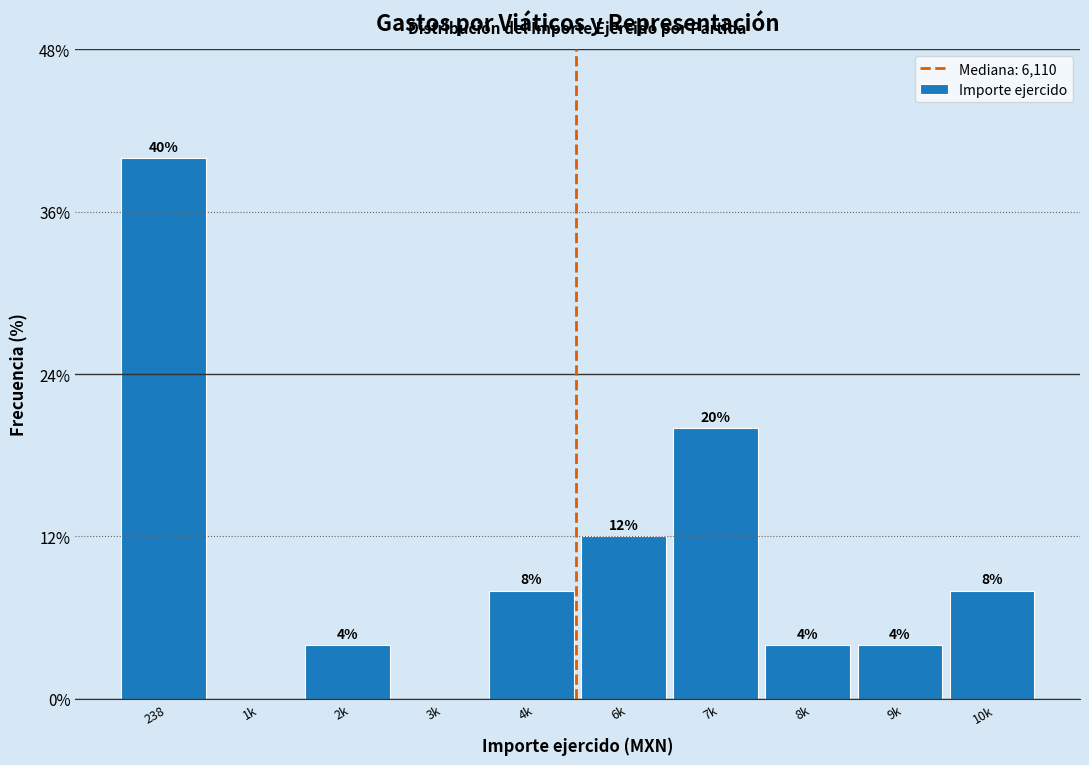

Reading left to right, transcribe all the data shown in this chart.

238=40	1k=0	2k=4	3k=0	4k=8	6k=12	7k=20	8k=4	9k=4	10k=8